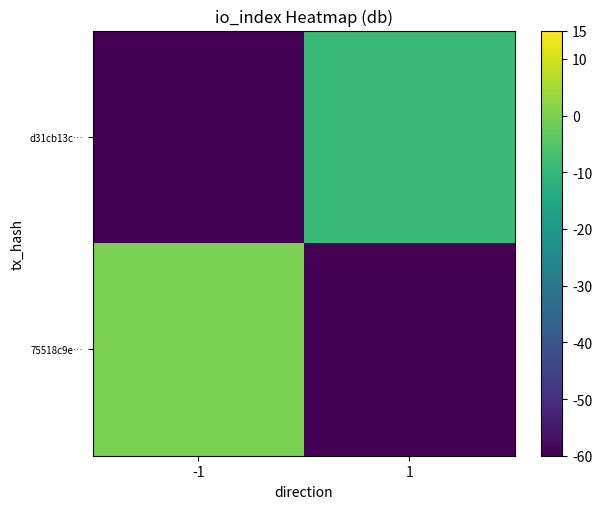

At 1, list the series in order from smallest to largest.

75518c9e…, d31cb13c…